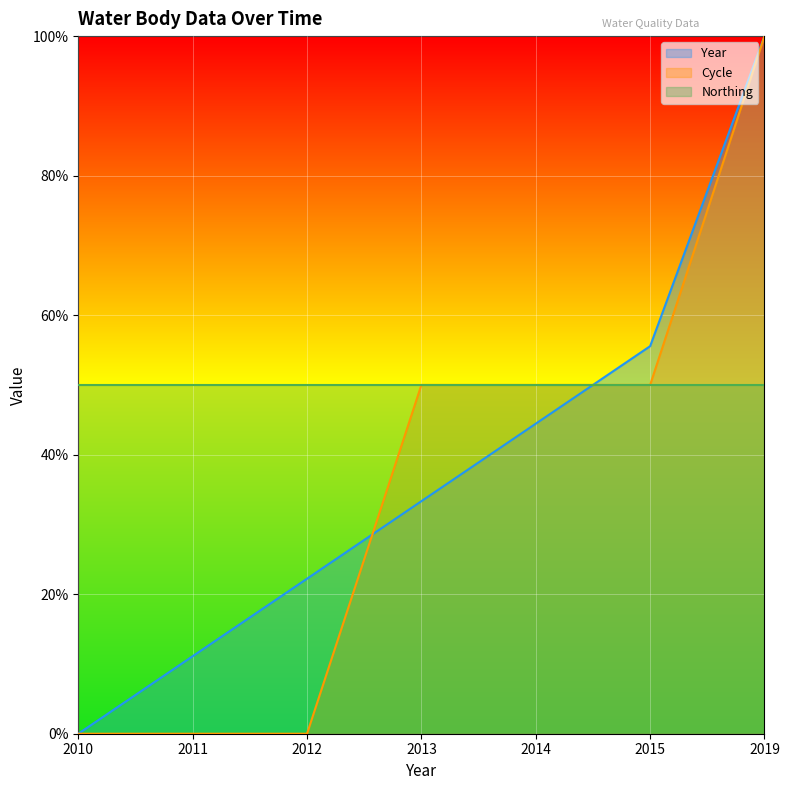

List the labels in order of Year value, largest first.

2019, 2015, 2014, 2013, 2012, 2011, 2010